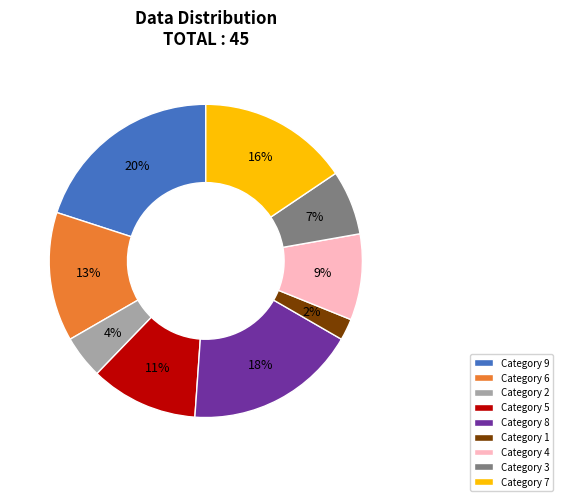

Does Category 3 account for over 50% of the chart?

No